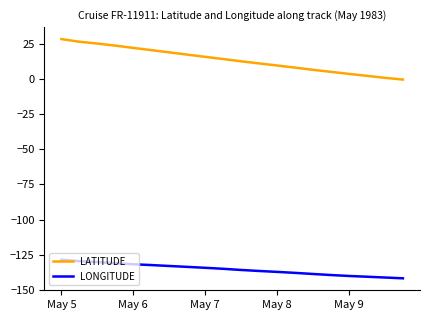

True or false: LATITUDE and LONGITUDE cross at least once.

False